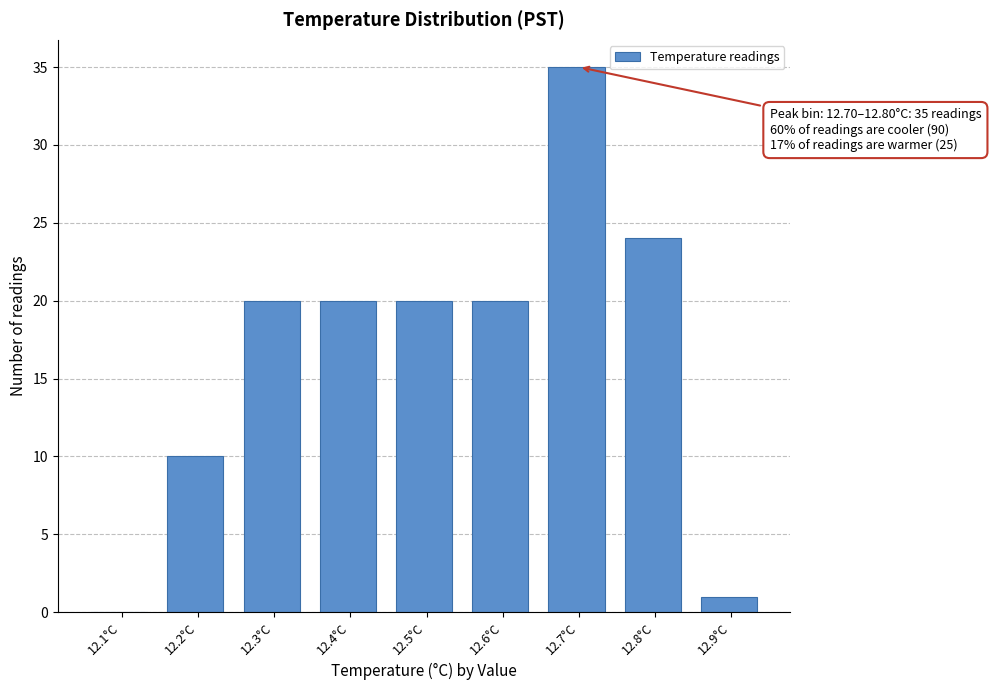

Reading left to right, list all the values displayed in this chart.

12.1°C=0	12.2°C=10	12.3°C=20	12.4°C=20	12.5°C=20	12.6°C=20	12.7°C=35	12.8°C=24	12.9°C=1